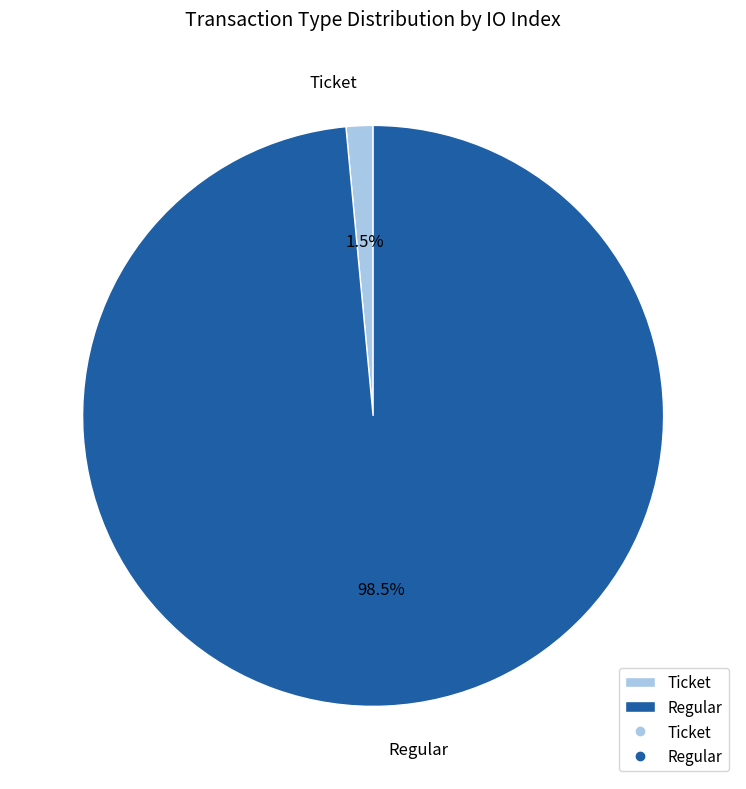

Which has a higher value, Ticket or Regular?

Regular